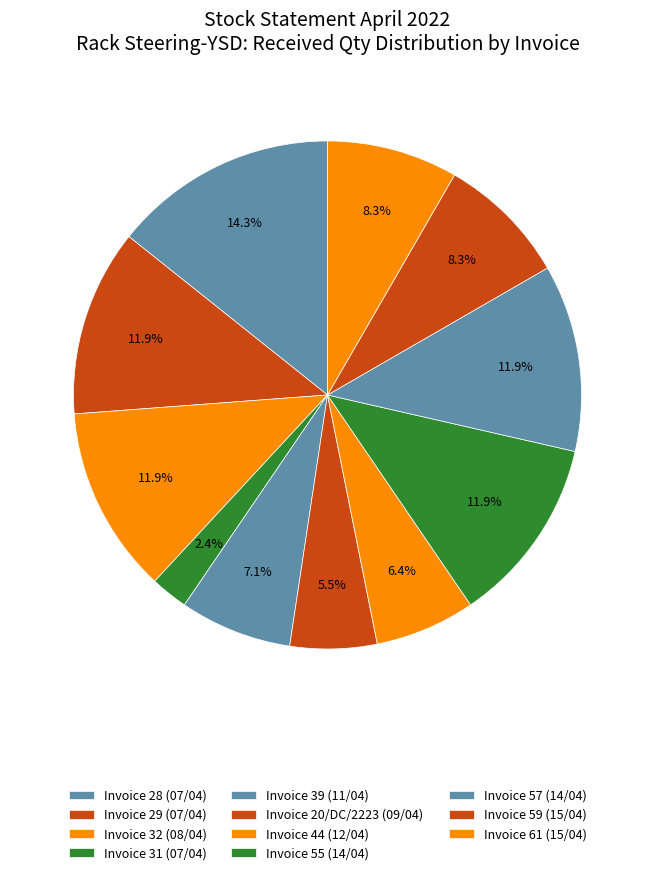

To the nearest percent, what is the difference between the Invoice 32 (08/04) and Invoice 61 (15/04) slice percentages?

4%